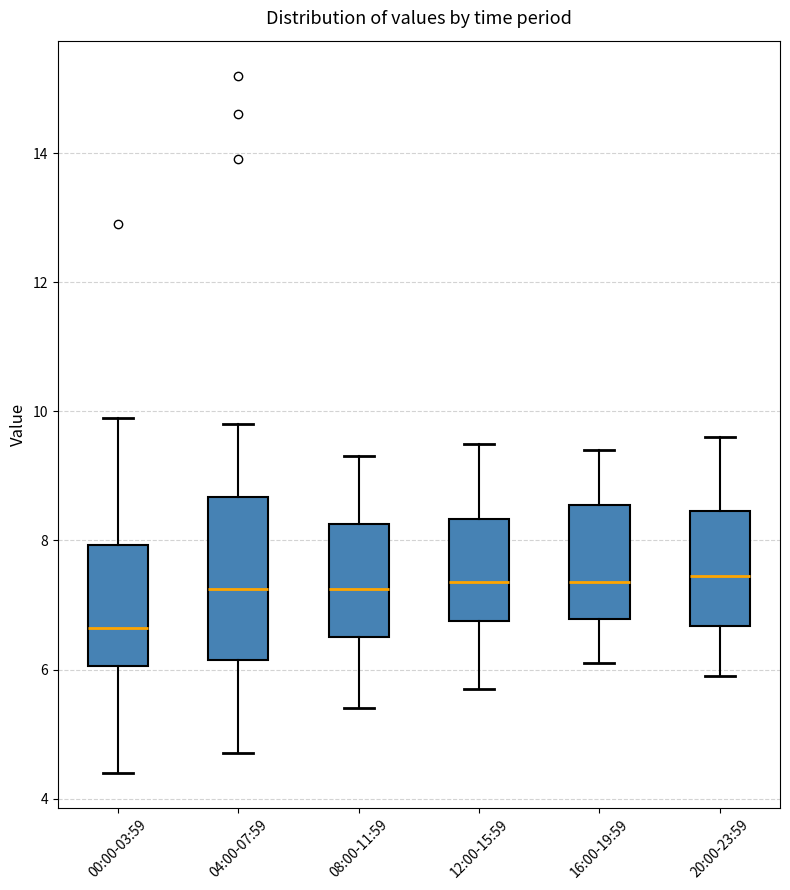

Reading left to right, read every box against the y-axis: the position of its median line, the range the box covers, and the ends of its whiskers. The values are not printed on the chart, so give them approximately, as read against the axis.

00:00-03:59: median 6.6, box 6.0 to 8.0, whiskers 4.4 to 10.0
04:00-07:59: median 7.2, box 6.2 to 8.6, whiskers 4.8 to 9.8
08:00-11:59: median 7.2, box 6.6 to 8.2, whiskers 5.4 to 9.4
12:00-15:59: median 7.4, box 6.8 to 8.4, whiskers 5.8 to 9.6
16:00-19:59: median 7.4, box 6.8 to 8.6, whiskers 6.2 to 9.4
20:00-23:59: median 7.4, box 6.6 to 8.4, whiskers 6.0 to 9.6